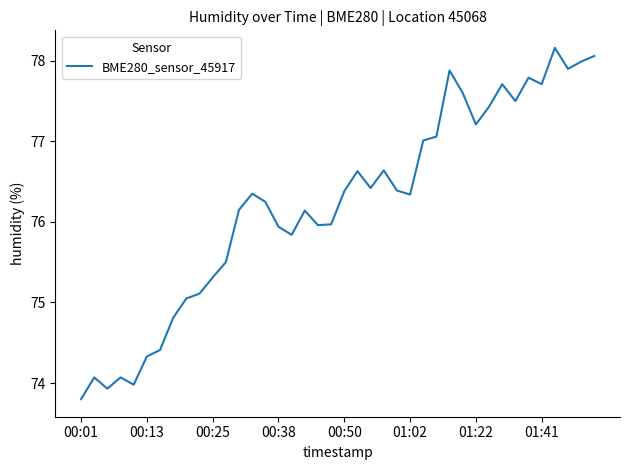

What is the difference between the maximum and minimum values?

4.4